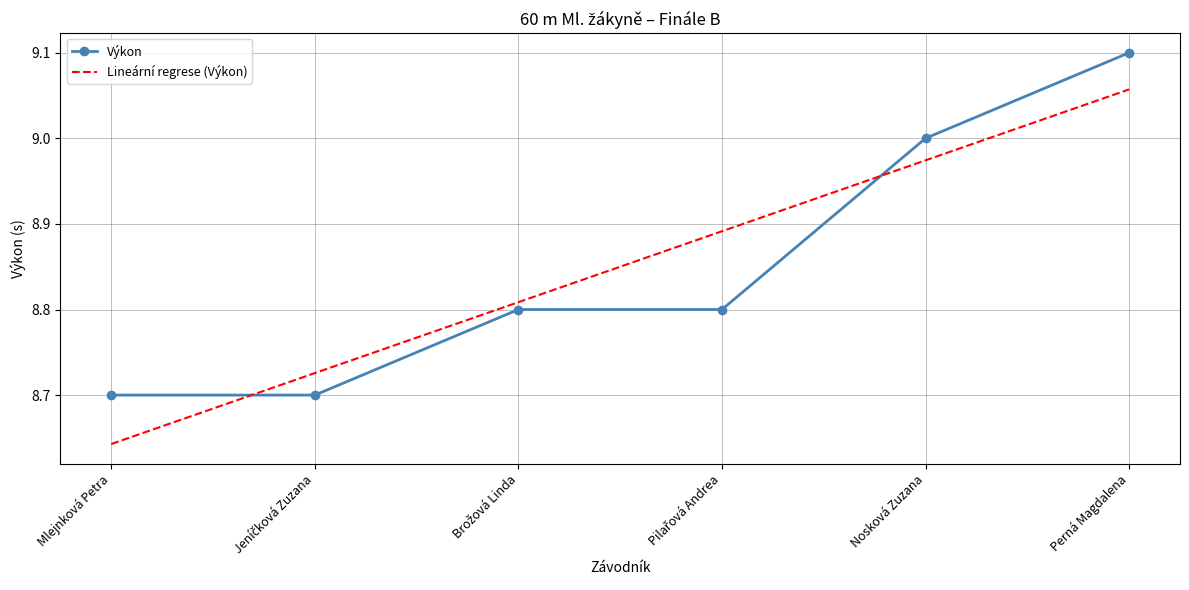

At which label does Lineární regrese (Výkon) reach its peak?

Perná Magdalena